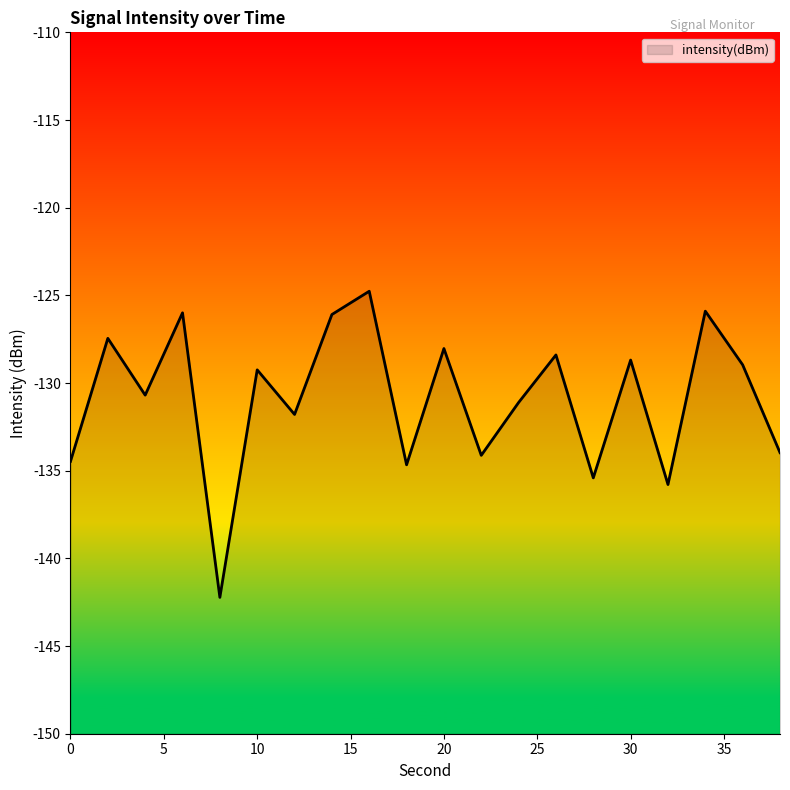

Is it true that the value at 30 is -128.7?

True